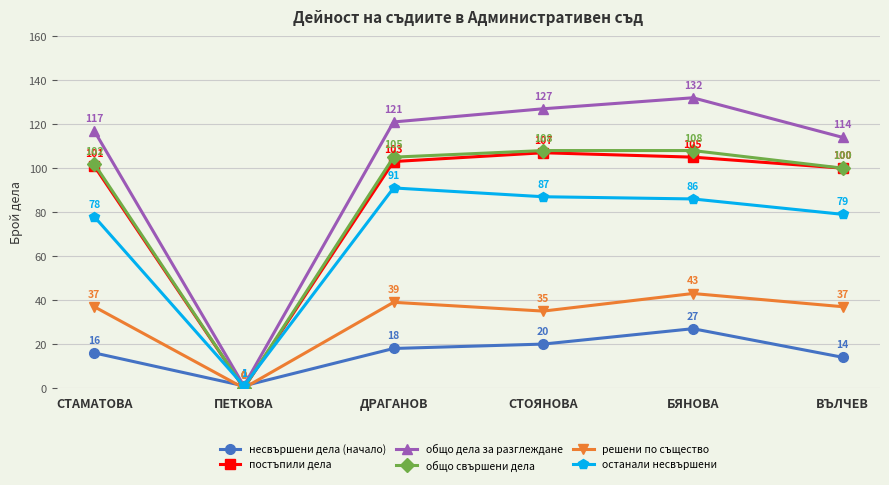

How many data points in решени по същество are less than 37?

2